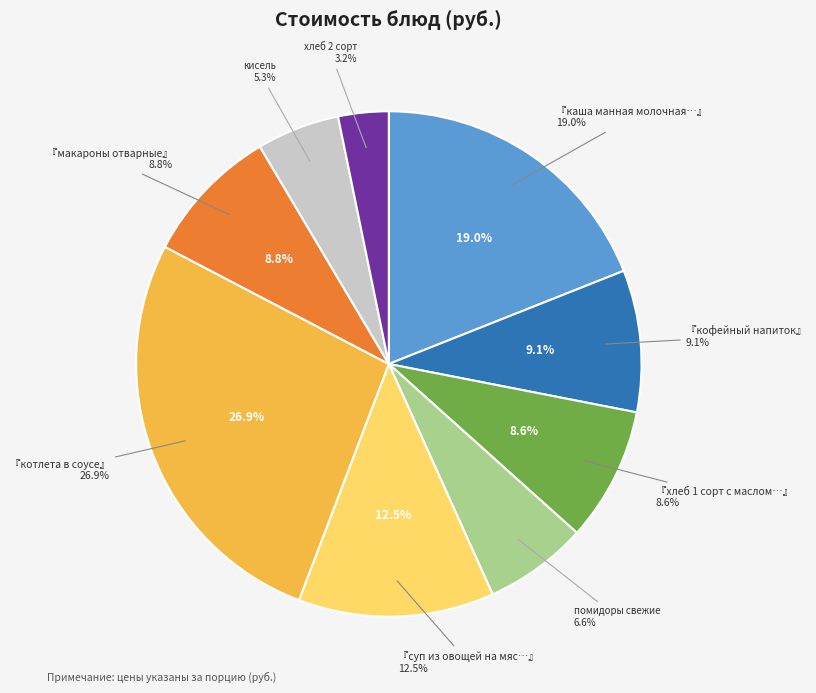

To the nearest percent, what is the average slice percentage?

11%